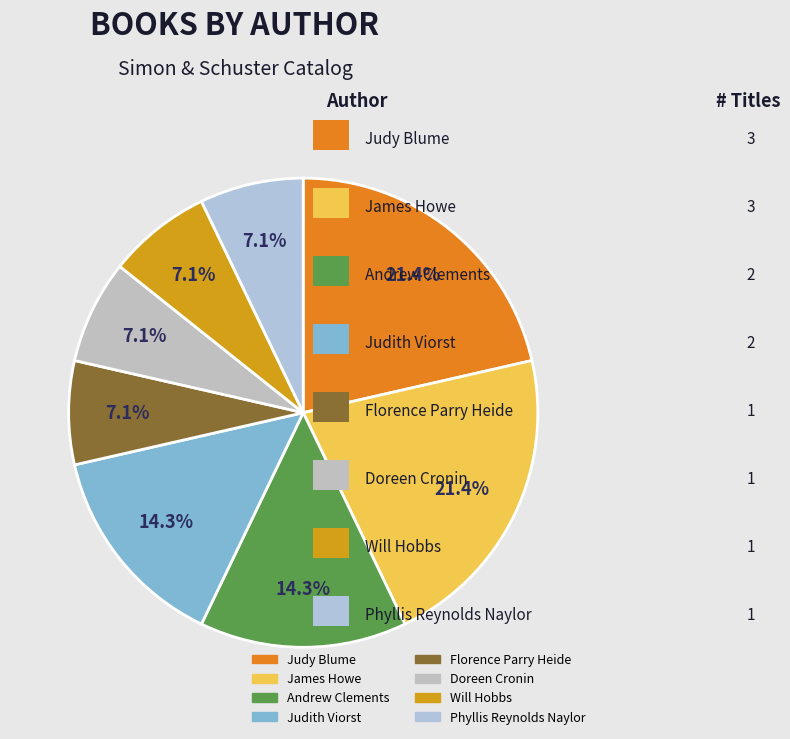

Does Florence Parry Heide account for over 50% of the chart?

No